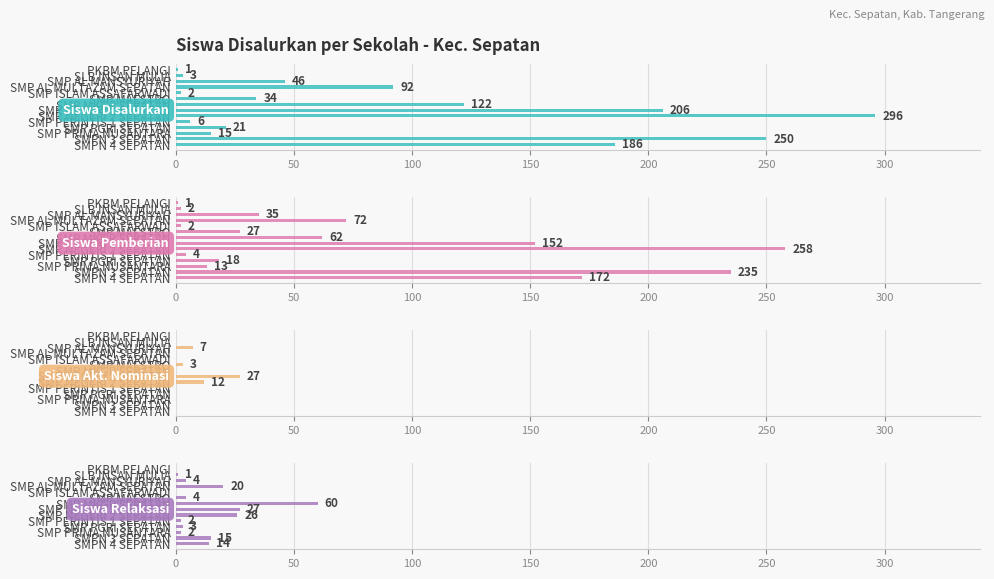

What is the total value across all series at SMP PGRI SEPATAN?

42